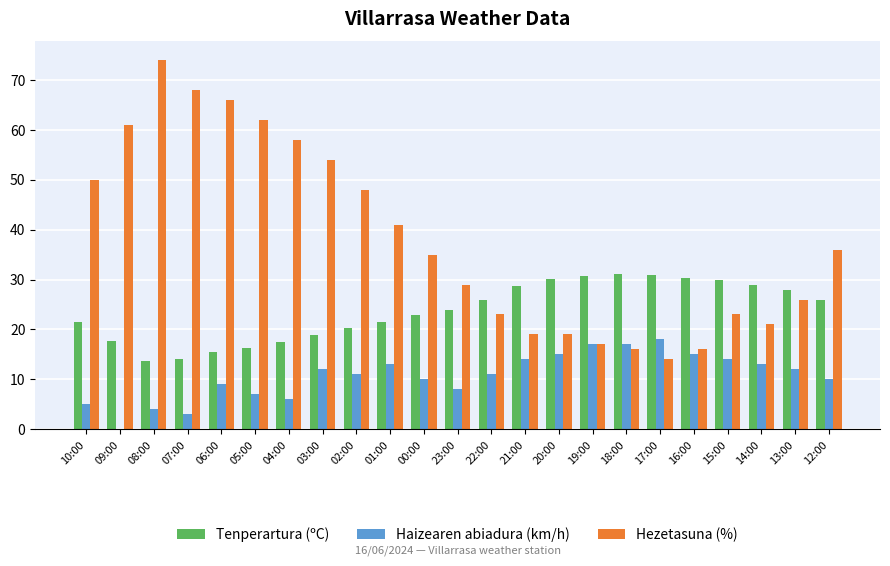

What is the maximum value shown in the chart?

74.0